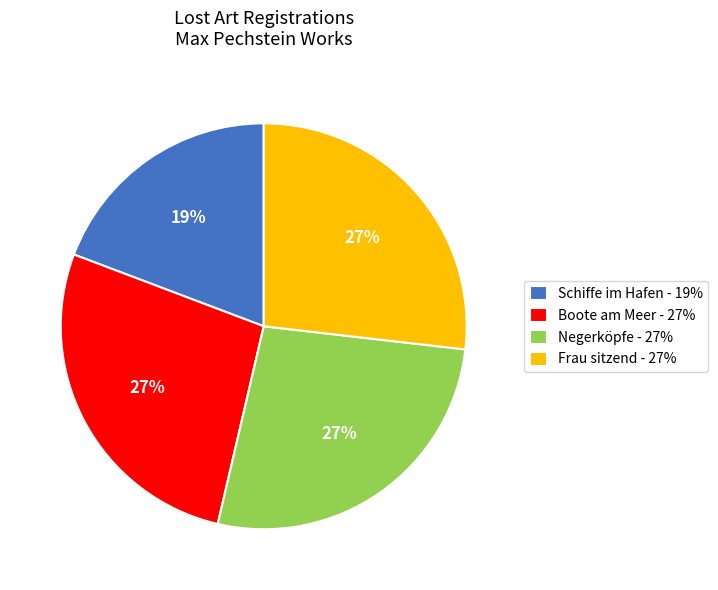

What is the smallest slice in the pie chart?

Schiffe im Hafen